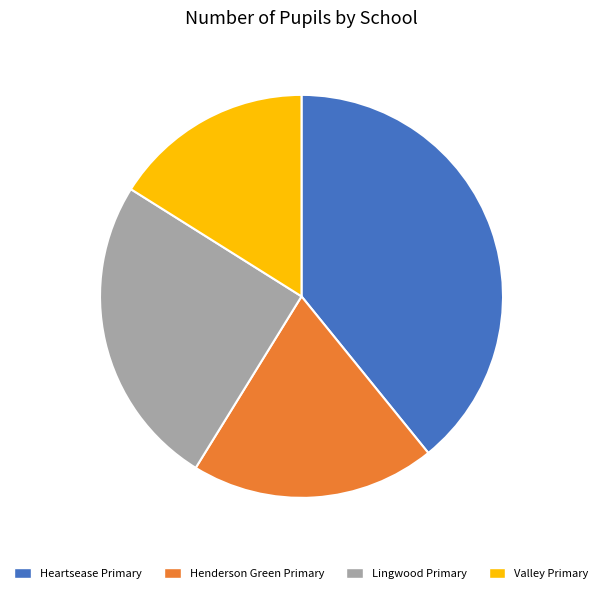

Is there any slice that represents more than half of the pie?

No